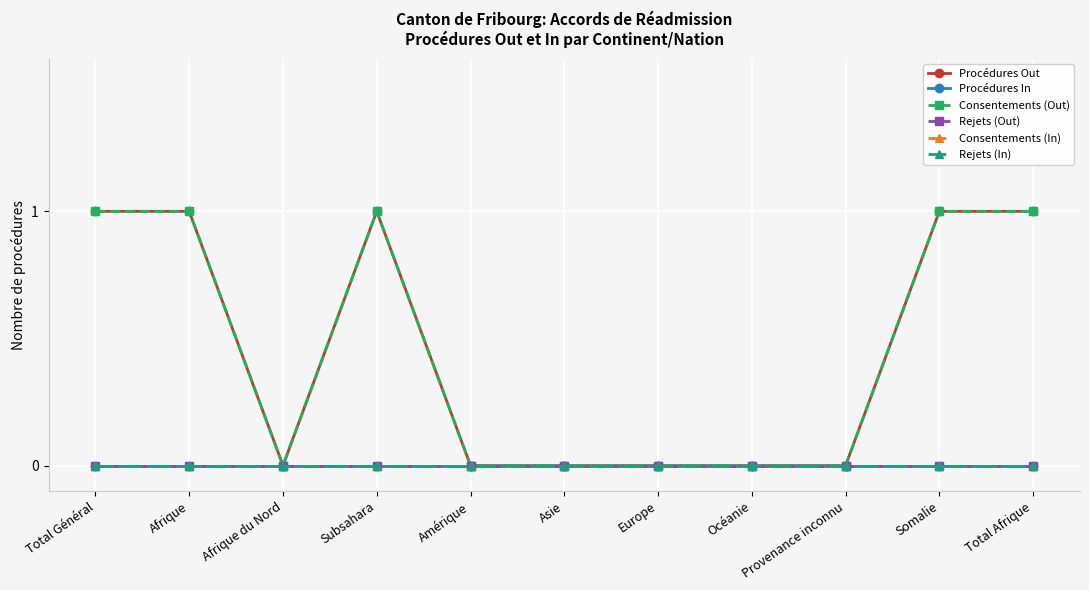

Reading right to left, transcribe all the data shown in this chart.

Procédures Out: Total Afrique=1	Somalie=1	Provenance inconnu=0	Océanie=0	Europe=0	Asie=0	Amérique=0	Subsahara=1	Afrique du Nord=0	Afrique=1	Total Général=1
Procédures In: Total Afrique=0	Somalie=0	Provenance inconnu=0	Océanie=0	Europe=0	Asie=0	Amérique=0	Subsahara=0	Afrique du Nord=0	Afrique=0	Total Général=0
Consentements (Out): Total Afrique=1	Somalie=1	Provenance inconnu=0	Océanie=0	Europe=0	Asie=0	Amérique=0	Subsahara=1	Afrique du Nord=0	Afrique=1	Total Général=1
Rejets (Out): Total Afrique=0	Somalie=0	Provenance inconnu=0	Océanie=0	Europe=0	Asie=0	Amérique=0	Subsahara=0	Afrique du Nord=0	Afrique=0	Total Général=0
Consentements (In): Total Afrique=0	Somalie=0	Provenance inconnu=0	Océanie=0	Europe=0	Asie=0	Amérique=0	Subsahara=0	Afrique du Nord=0	Afrique=0	Total Général=0
Rejets (In): Total Afrique=0	Somalie=0	Provenance inconnu=0	Océanie=0	Europe=0	Asie=0	Amérique=0	Subsahara=0	Afrique du Nord=0	Afrique=0	Total Général=0